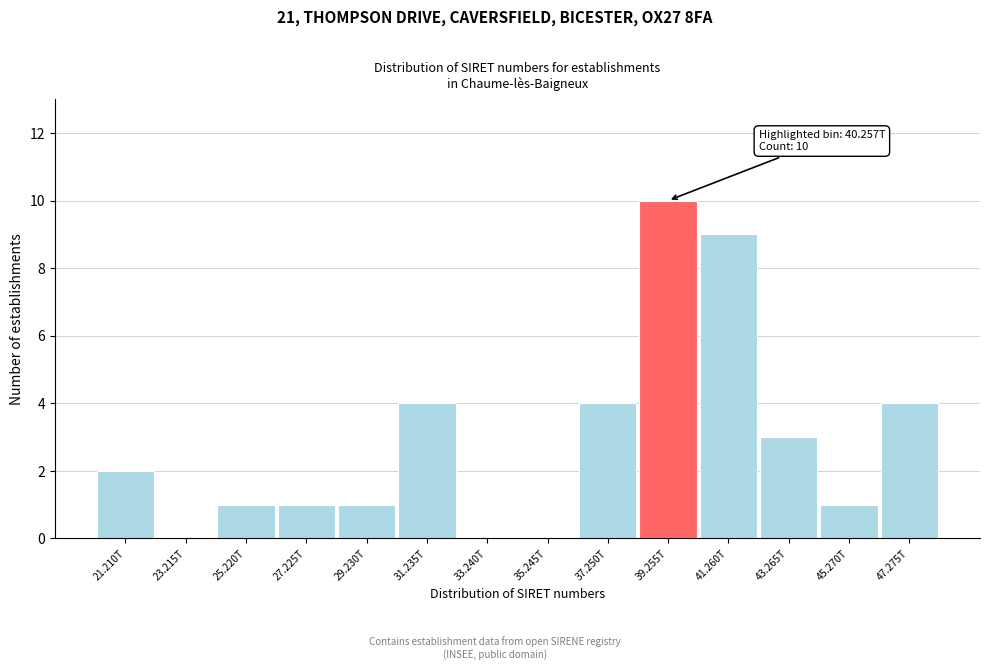

Reading left to right, list all the values displayed in this chart.

21.210T=2	23.215T=0	25.220T=1	27.225T=1	29.230T=1	31.235T=4	33.240T=0	35.245T=0	37.250T=4	39.255T=10	41.260T=9	43.265T=3	45.270T=1	47.275T=4